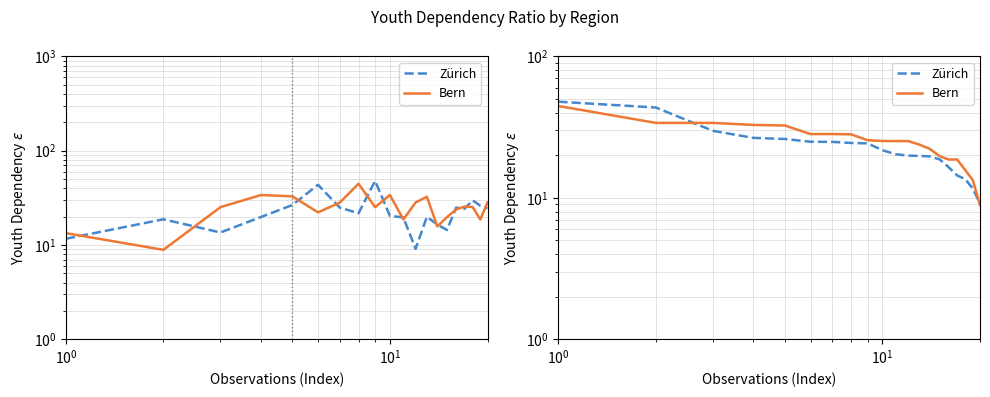

Is this an area chart (filled region under the line)?

No